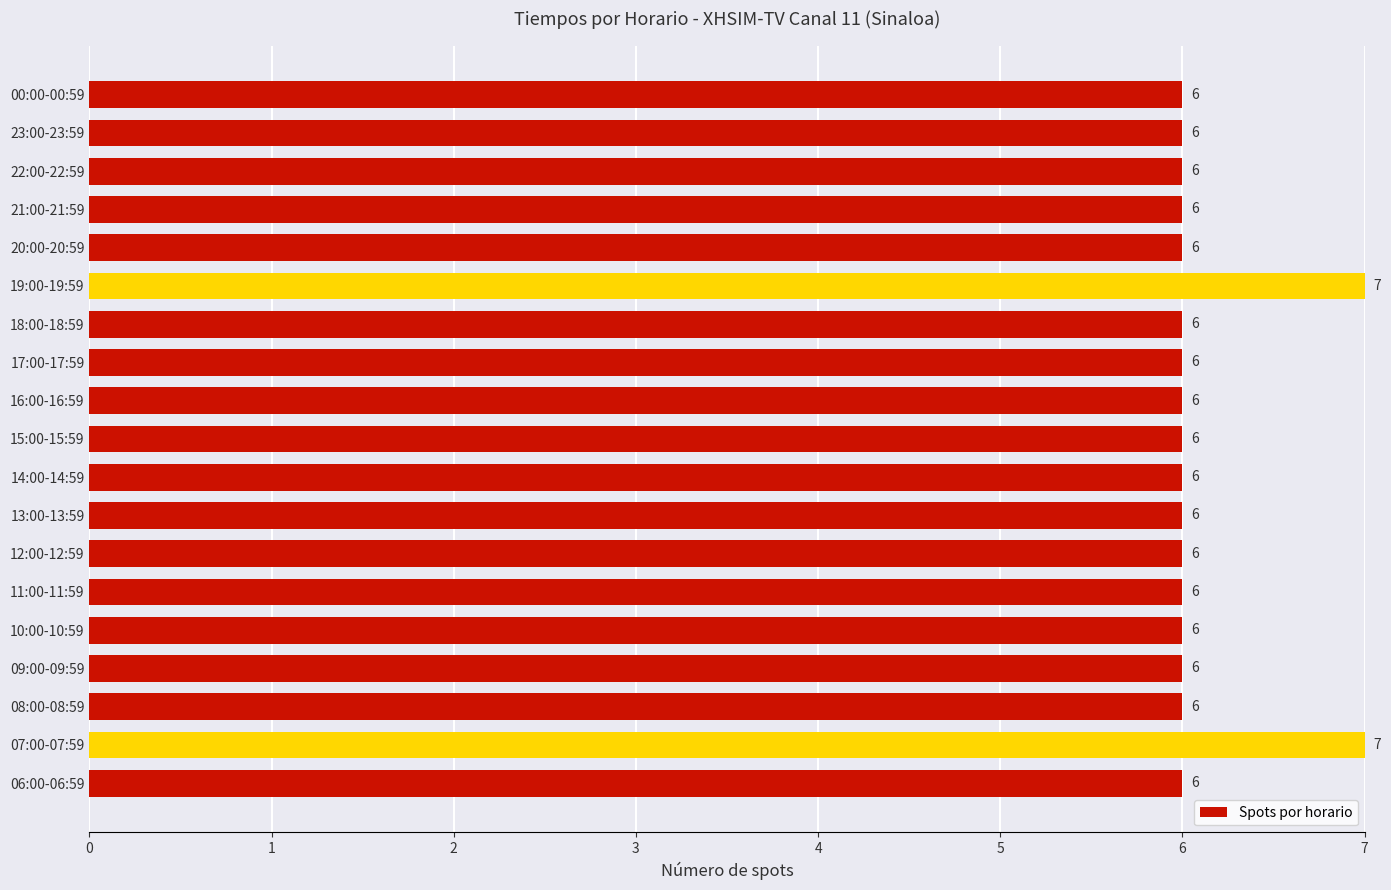

Reading bottom to top, list all the values displayed in this chart.

06:00-06:59=6	07:00-07:59=7	08:00-08:59=6	09:00-09:59=6	10:00-10:59=6	11:00-11:59=6	12:00-12:59=6	13:00-13:59=6	14:00-14:59=6	15:00-15:59=6	16:00-16:59=6	17:00-17:59=6	18:00-18:59=6	19:00-19:59=7	20:00-20:59=6	21:00-21:59=6	22:00-22:59=6	23:00-23:59=6	00:00-00:59=6